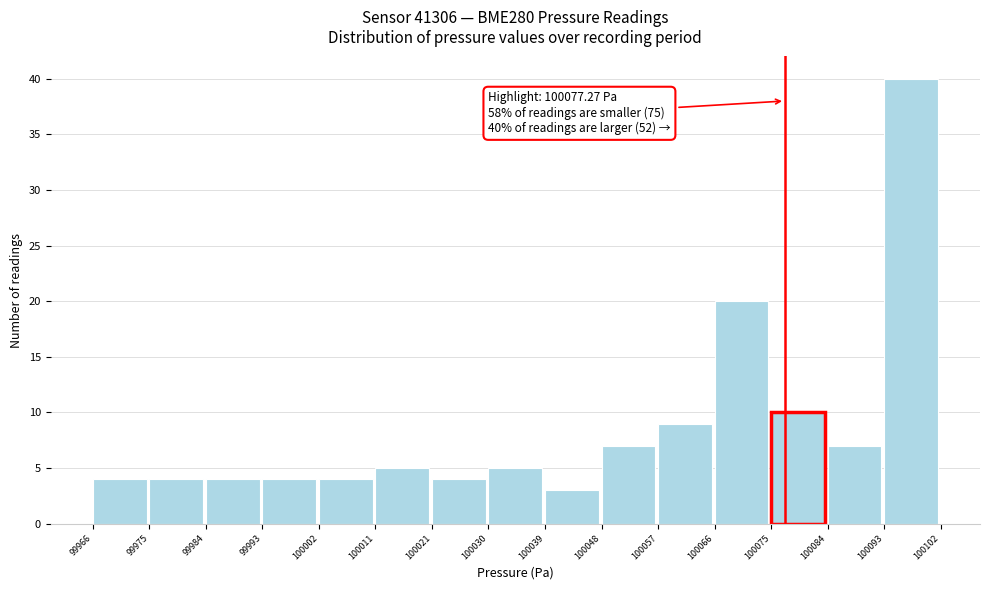

Over which range of the x-axis is the bar tallest?

100093 to 100102